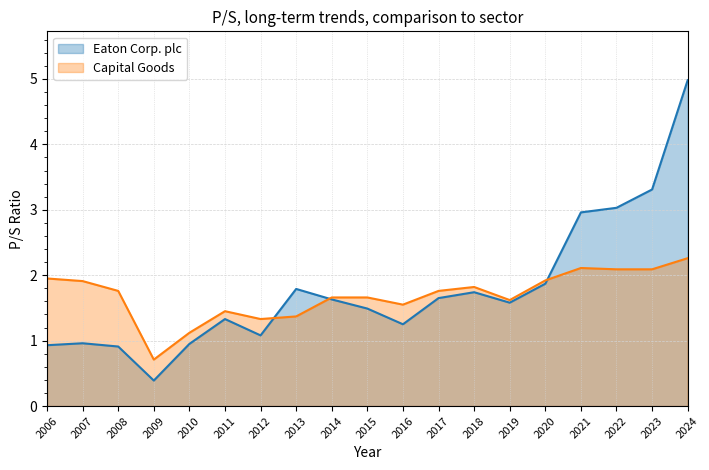

What are all the series names shown in the legend?

Eaton Corp. plc, Capital Goods